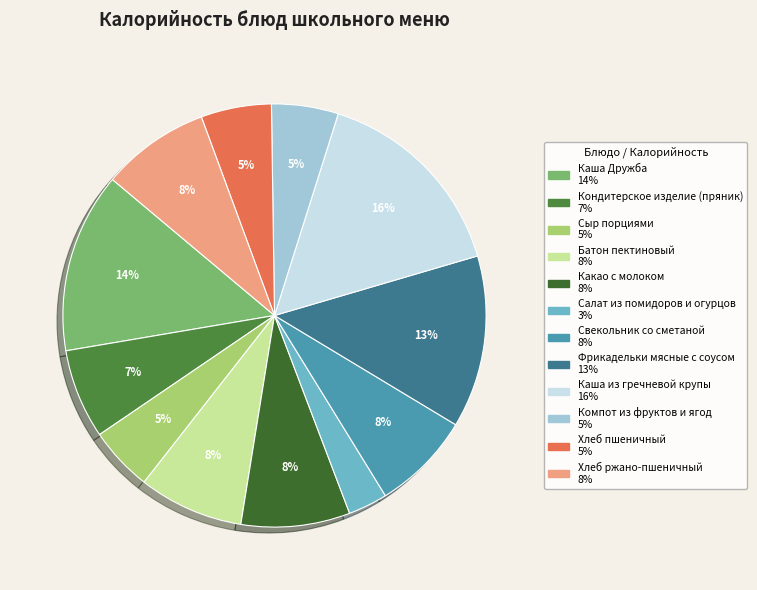

Is the sum of Свекольник со сметаной and Хлеб пшеничный greater than half?

No